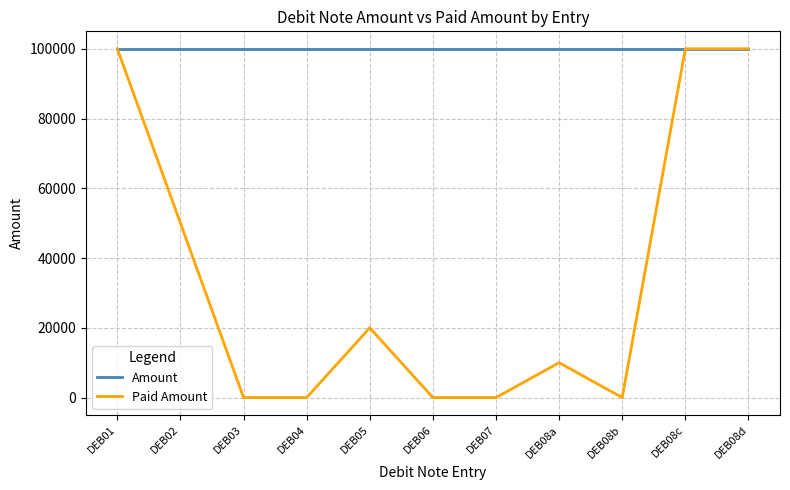

What is the greatest value displayed?

100000